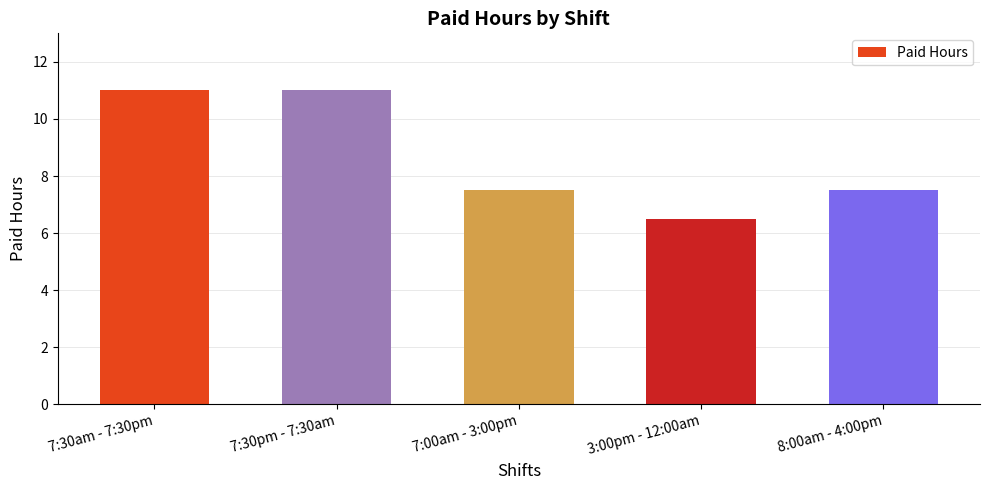

How many data points are above 7?

4